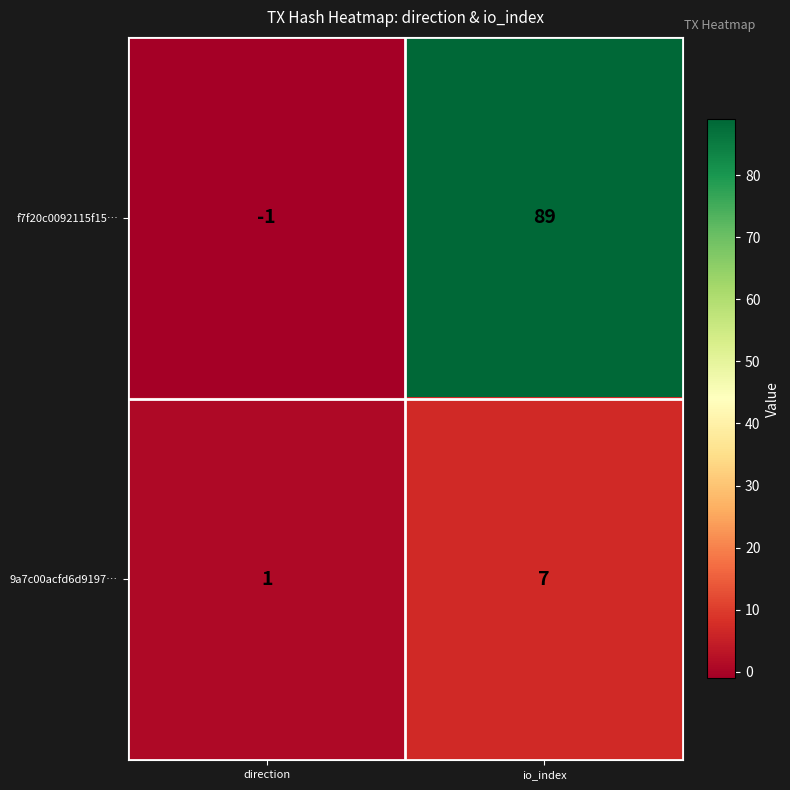

Reading left to right, what are all the values shown in this chart?

f7f20c0092115f15…: direction=-1	io_index=89
9a7c00acfd6d9197…: direction=1	io_index=7